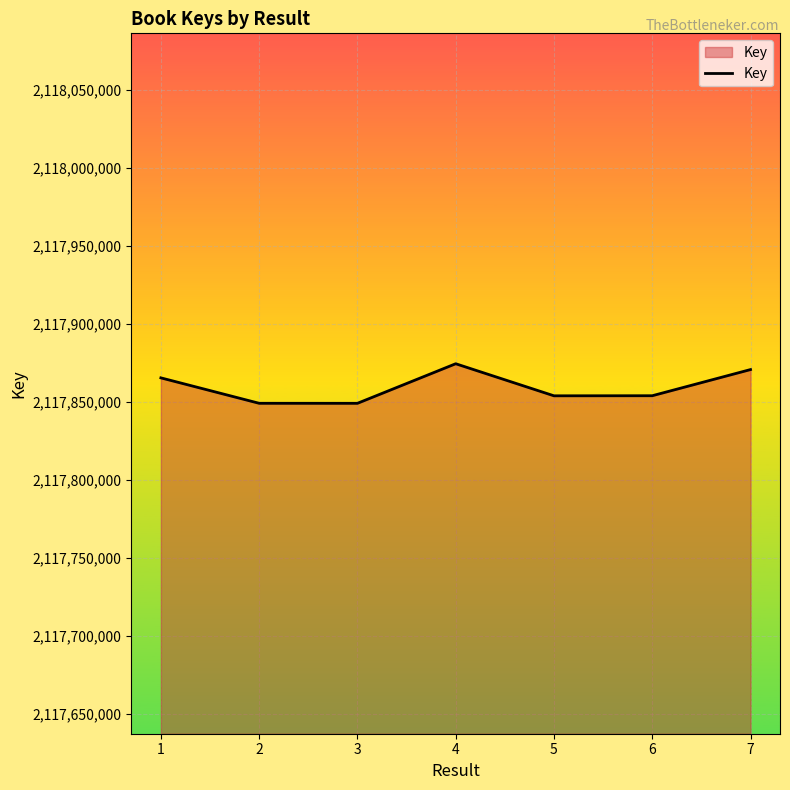

What is the difference between the values at 7 and 2?

21618